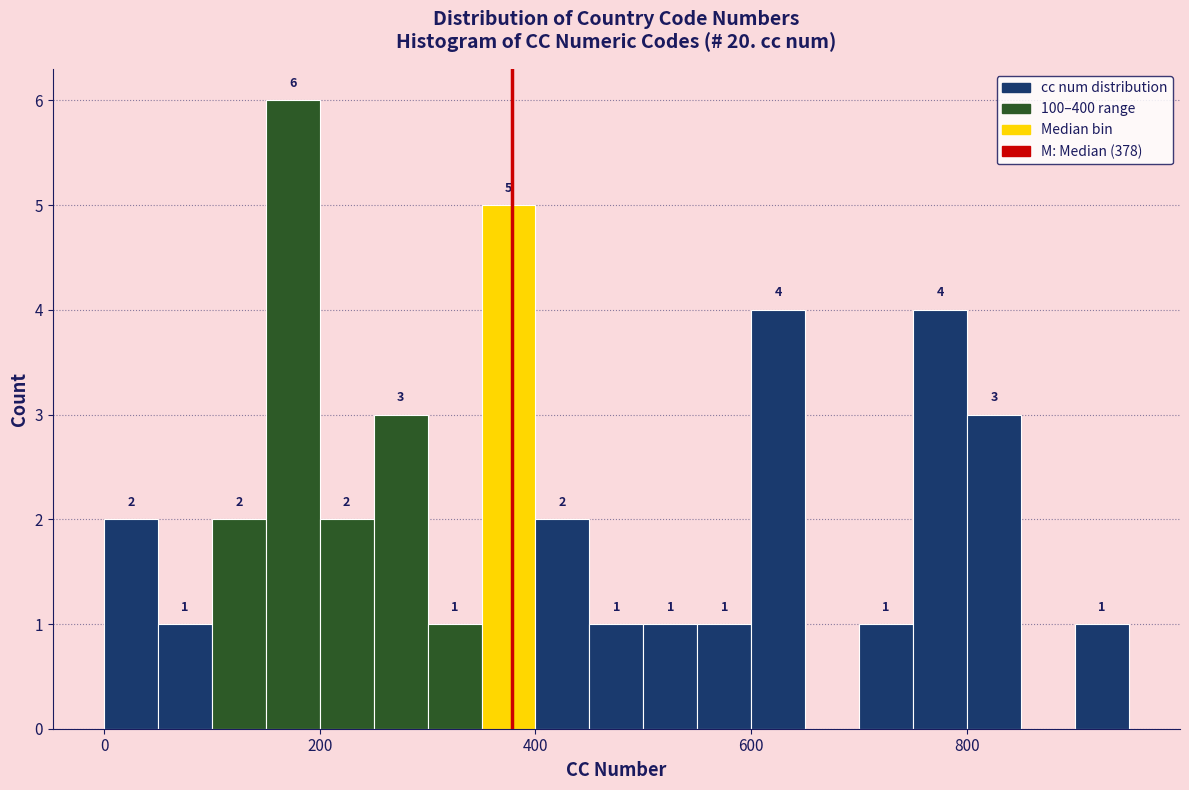

Read against the x-axis, roughly where is the centre of the tallest bar?

180